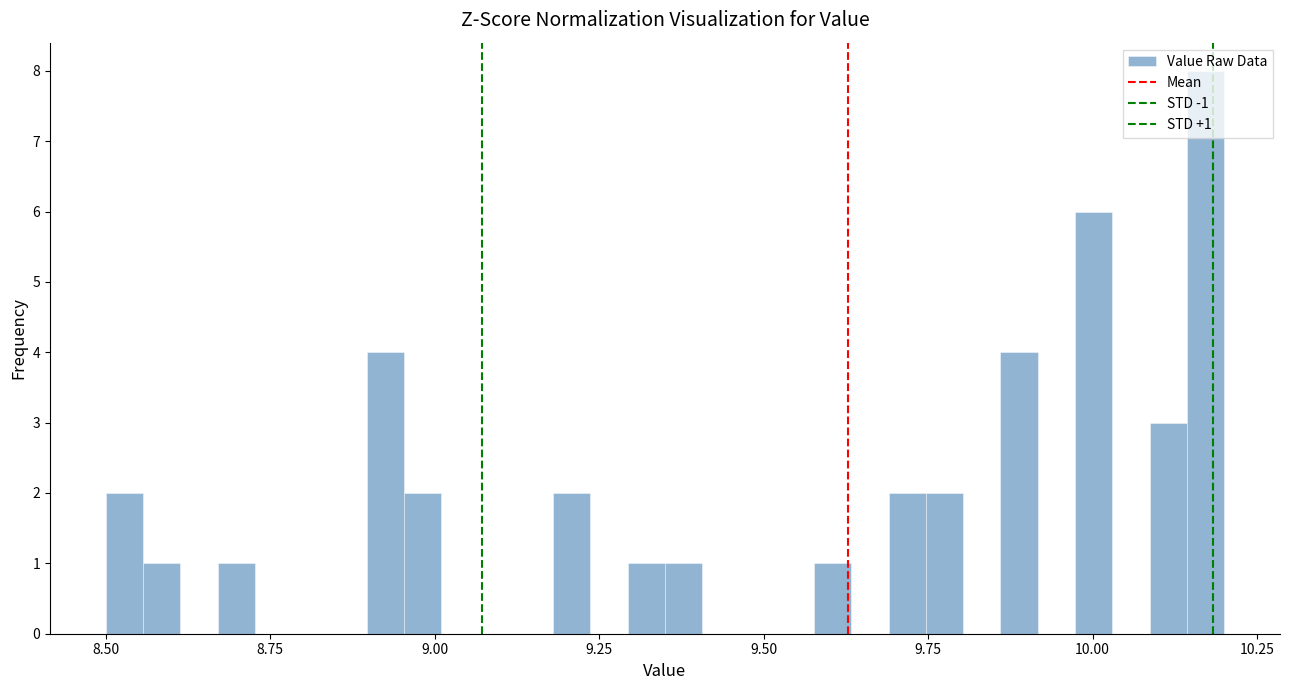

Read against the x-axis, roughly where is the centre of the tallest bar?

10.15